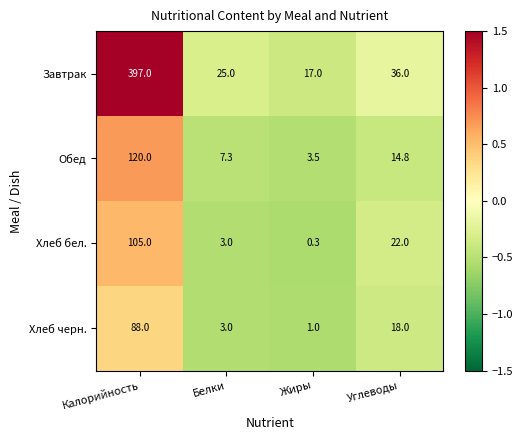

Rank the series by their maximum value, from lowest to highest.

Хлеб черн., Хлеб бел., Обед, Завтрак